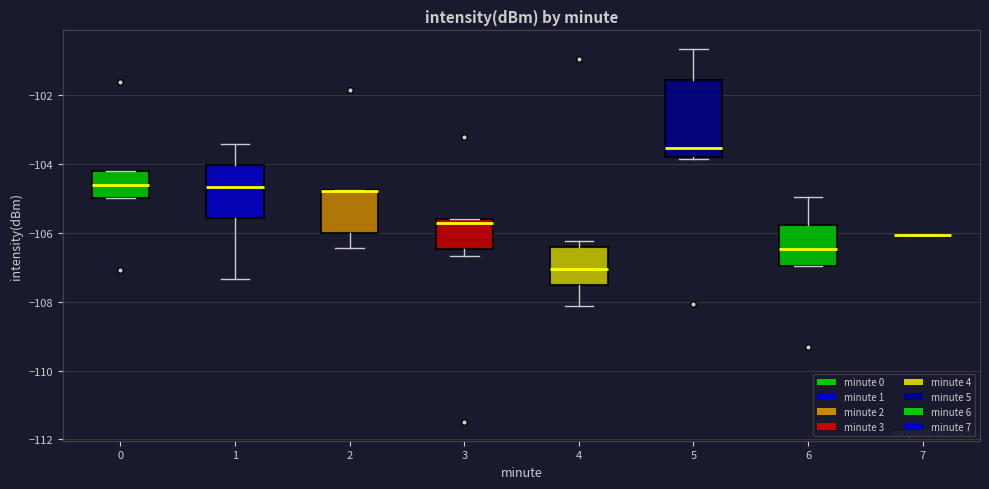

Where does the median line of the box at x = 1 sit on the y-axis? The values are not printed on the chart, so give them approximately, as read against the axis.

-104.6